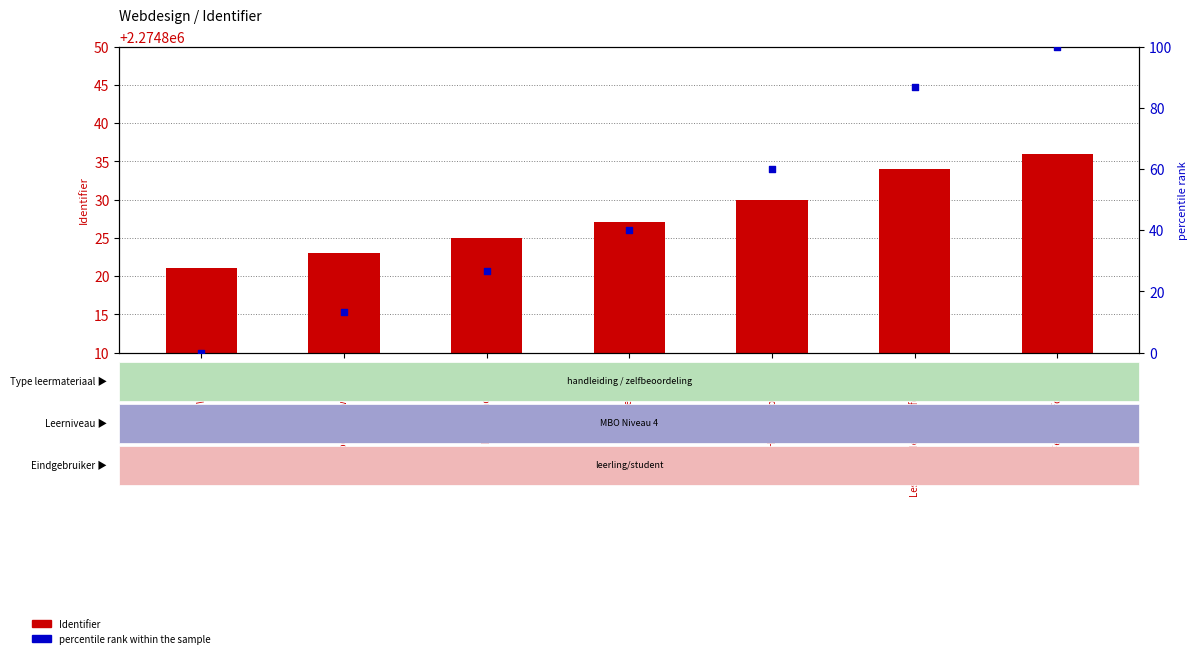

Which series has the largest total across all categories?

Identifier